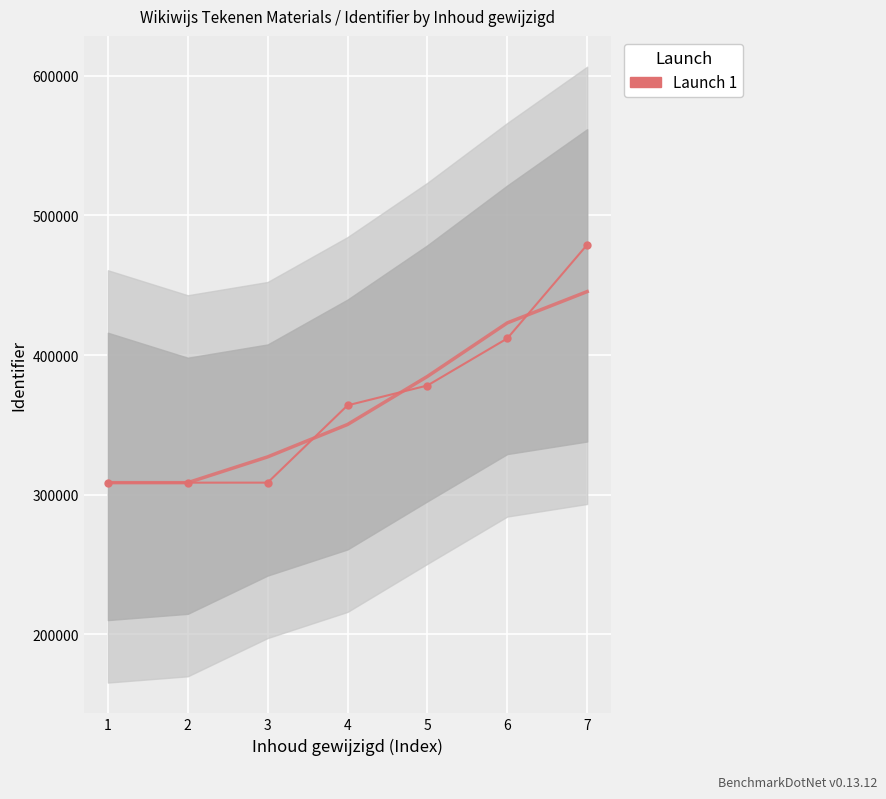

Rank the categories by value from lowest to highest.

1, 2, 3, 4, 5, 6, 7